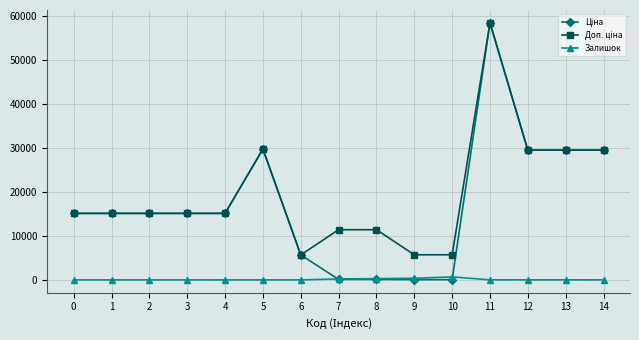

At which category is the sum across all series the highest?

11